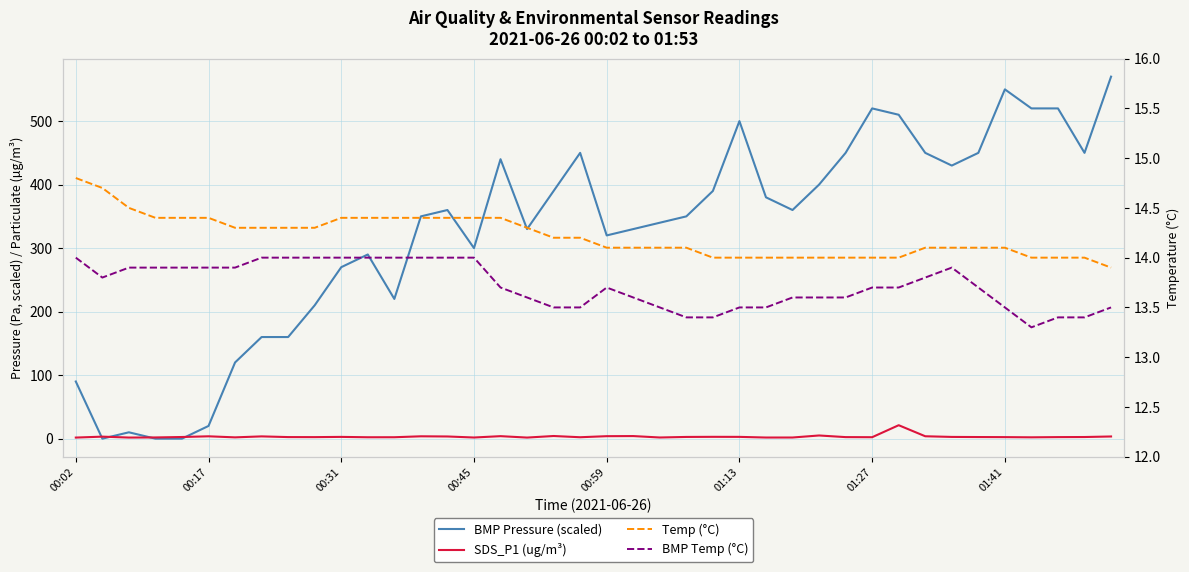

What is the difference between the second highest and minimum values in the SDS_P1 (ug/m³) series?

3.3